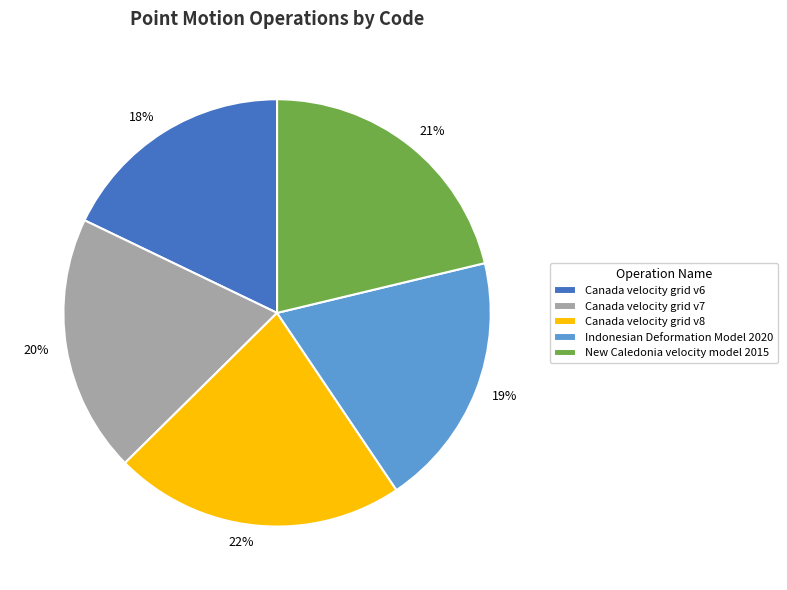

Approximately how many times larger is the value at Indonesian Deformation Model 2020 compared to Canada velocity grid v6?

1.1